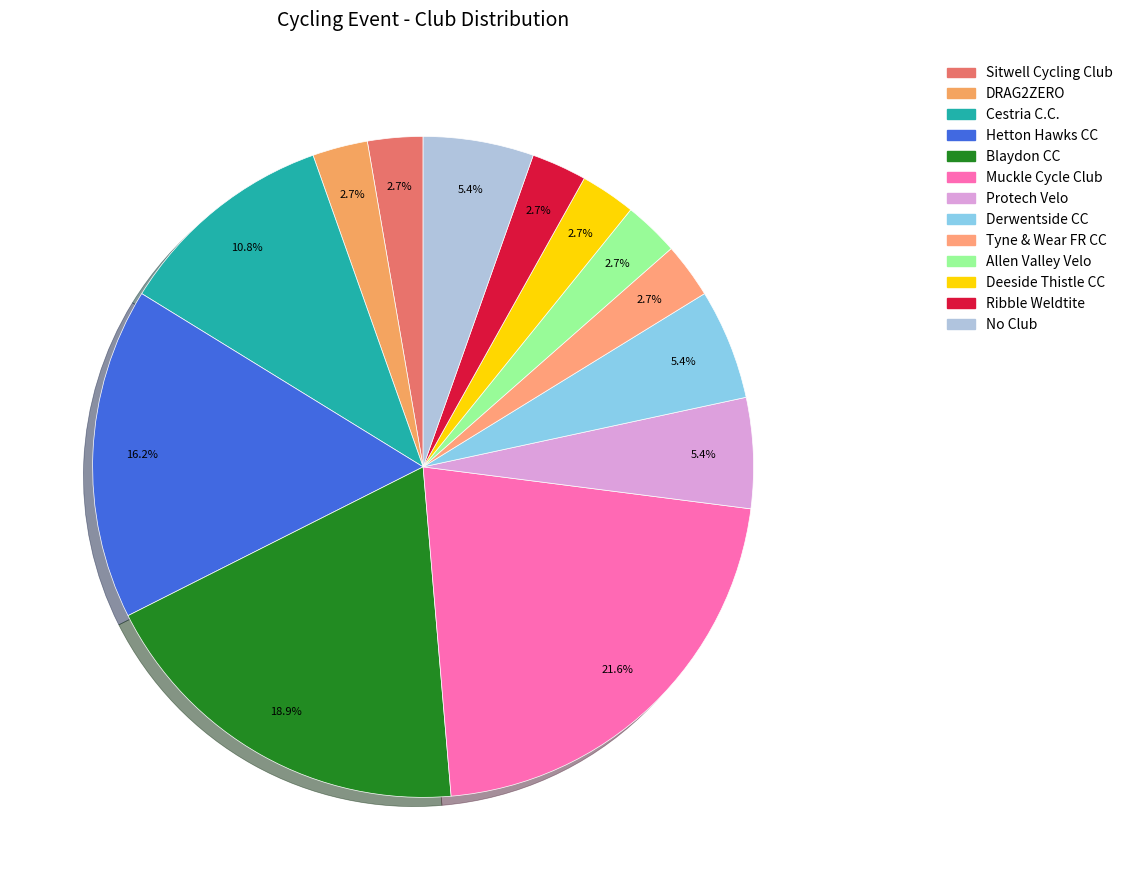

How many slices are in this pie chart?

13